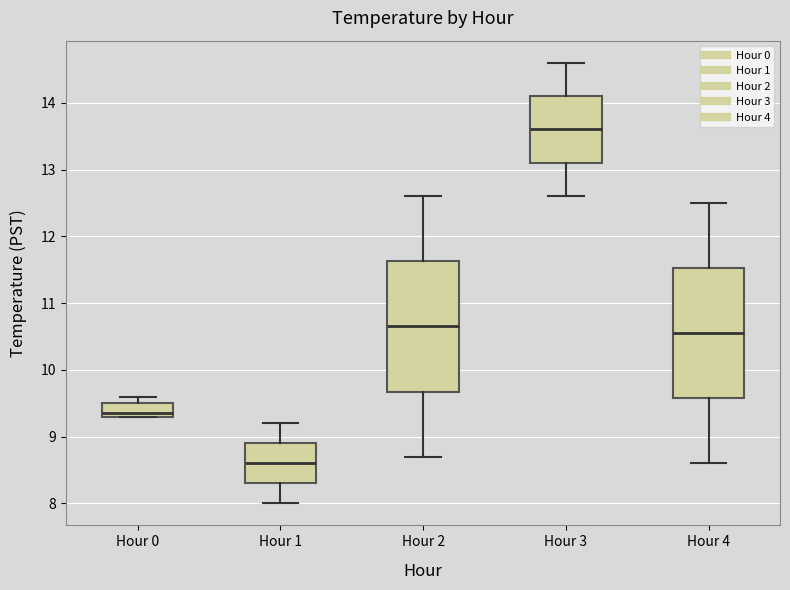

Where is the lower edge of the box for Hour 4 on the y-axis? The values are not printed on the chart, so give them approximately, as read against the axis.

9.6